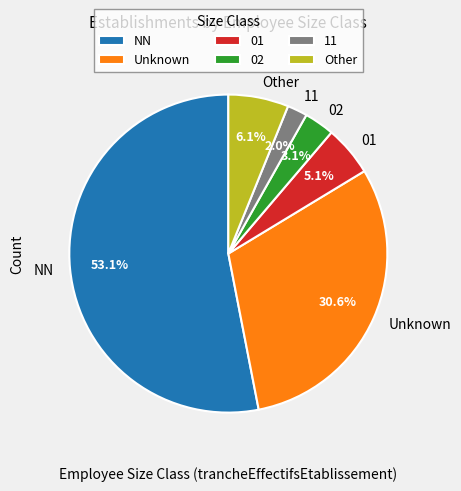

Which has a higher value, Unknown or 11?

Unknown